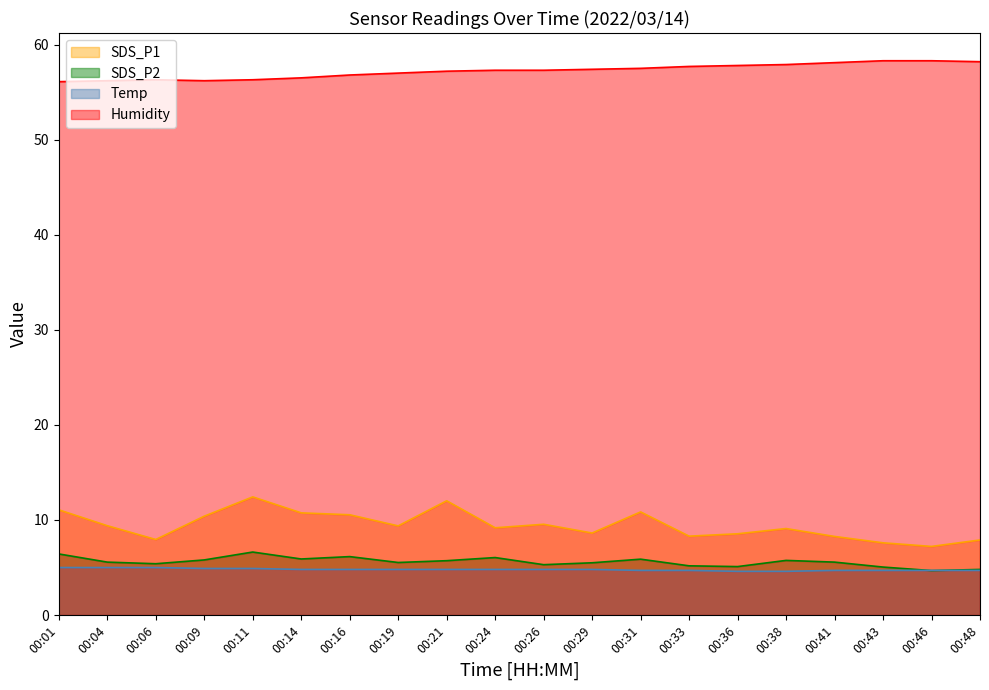

Between 00:19 and 00:48, which series saw the biggest shift?

SDS_P1